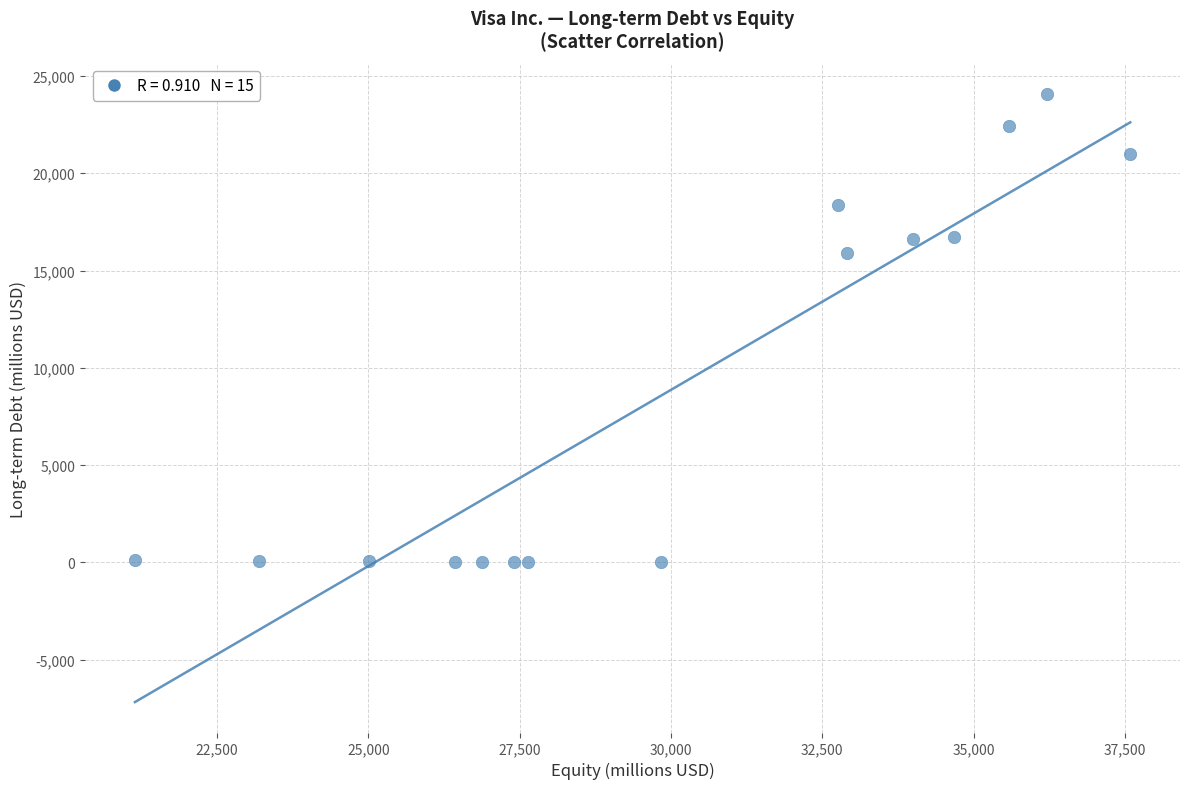

What Y value in the scatter plot is closest to 12035?

15882